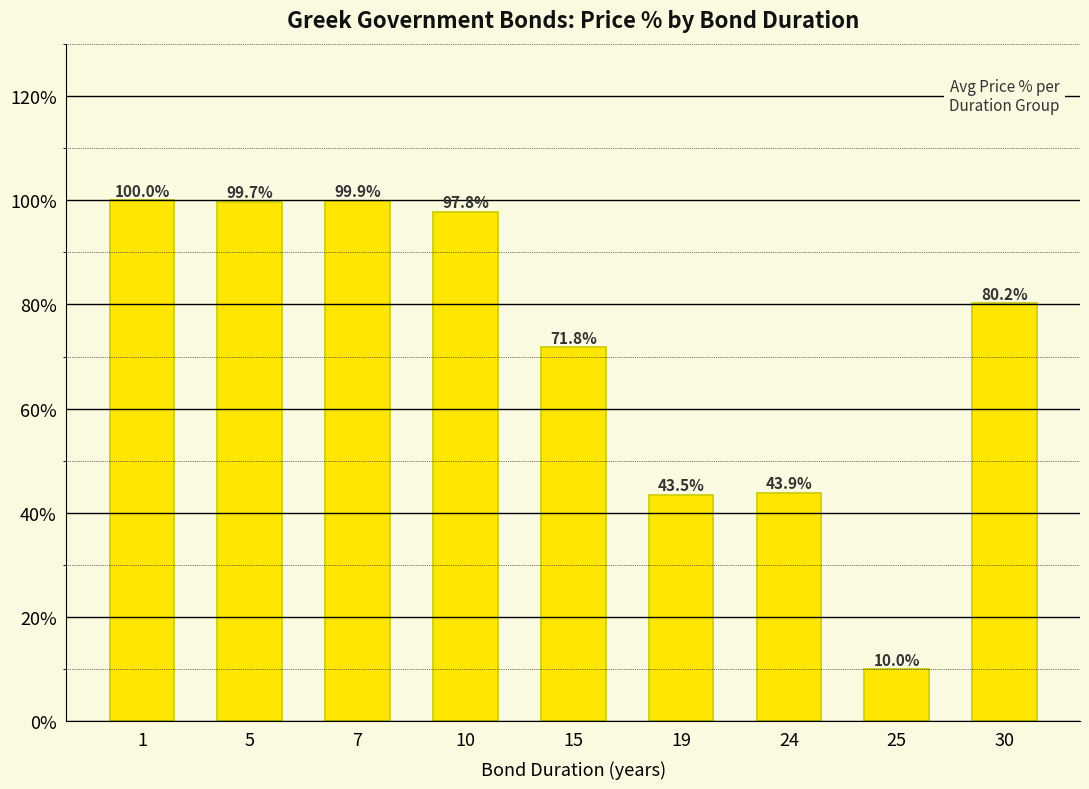

The value at 25 is 10.0. True or false?

True